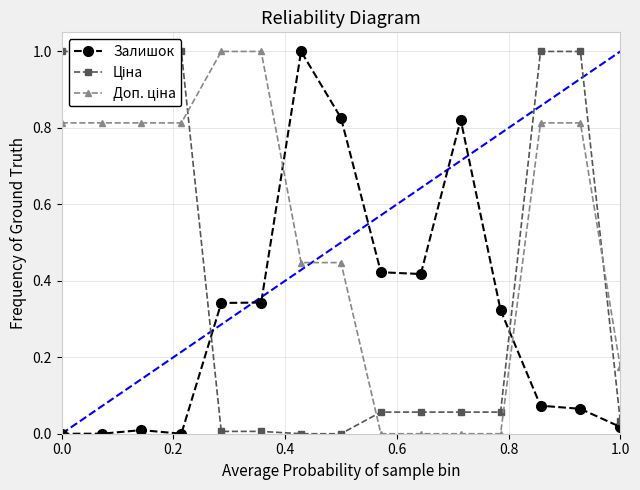

True or false: Доп. ціна has a value of 0.2 at 0.0.

False